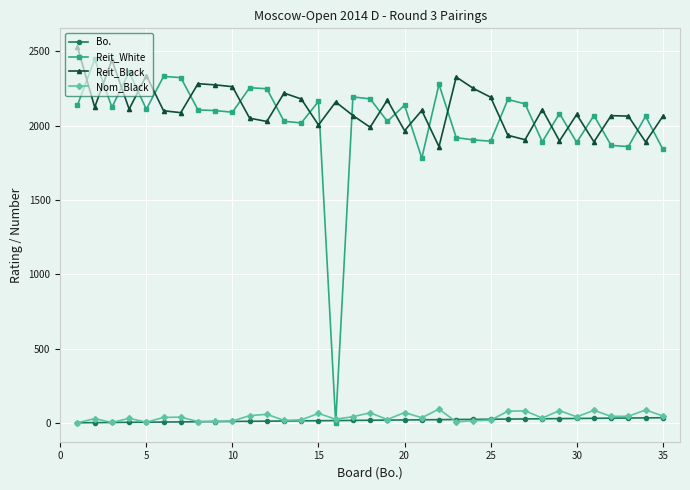

What is the maximum value for Reit_White?

2447